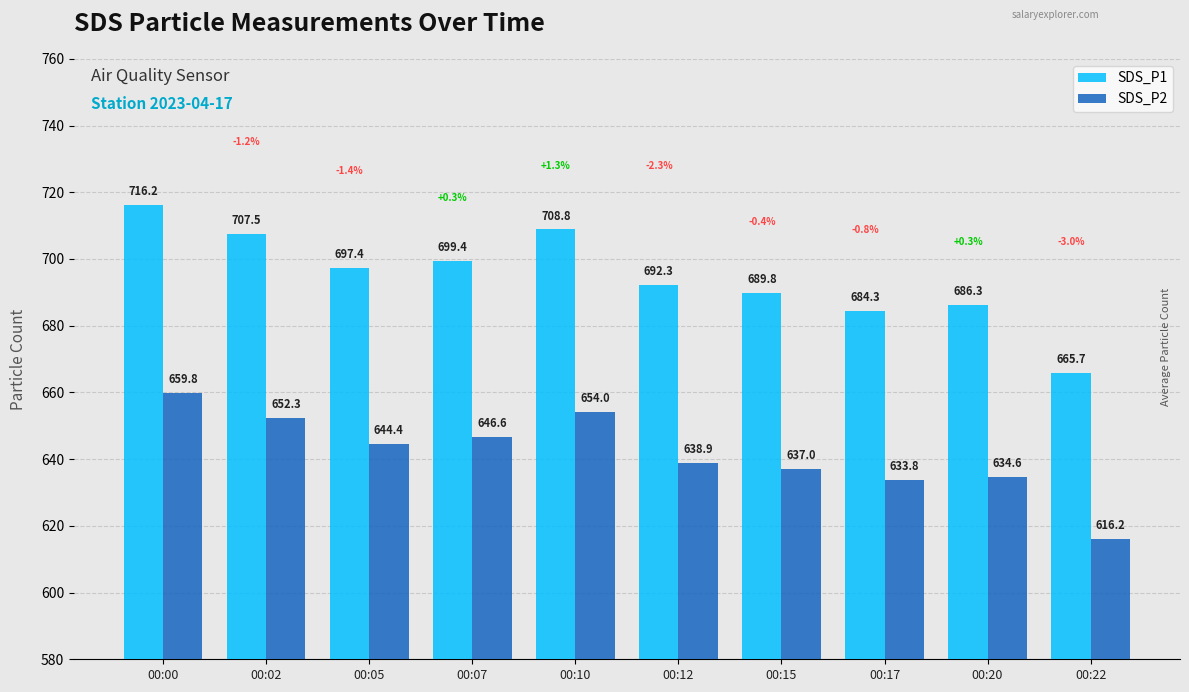

What is the maximum value for SDS_P1?

716.2